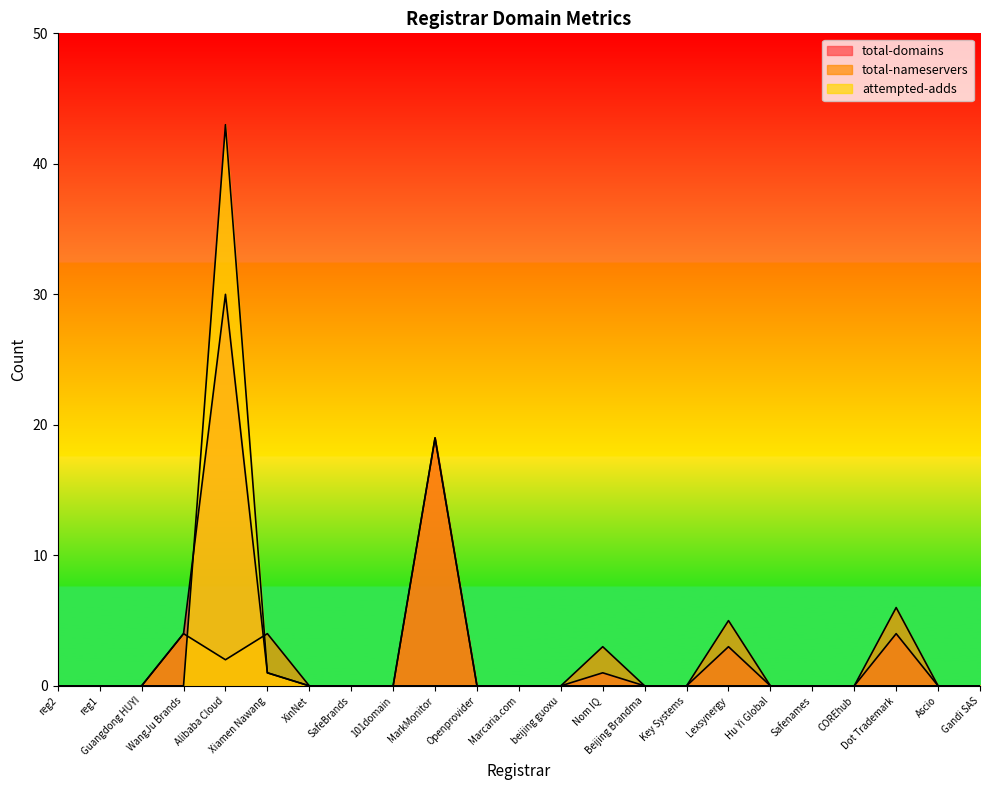

At how many categories does at least one series exceed 36?

1